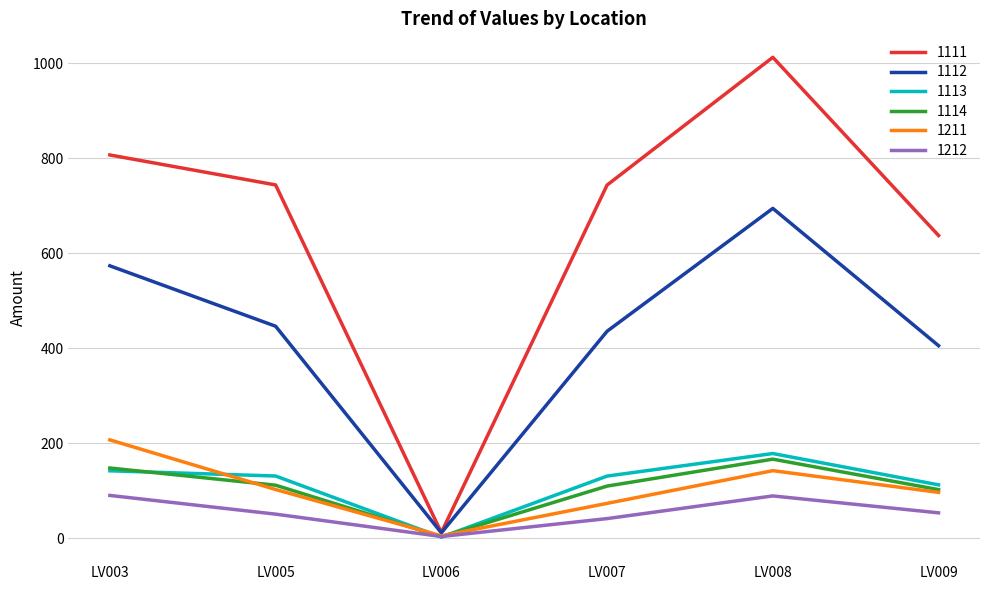

What is the total value across all series at LV005?

1584.4